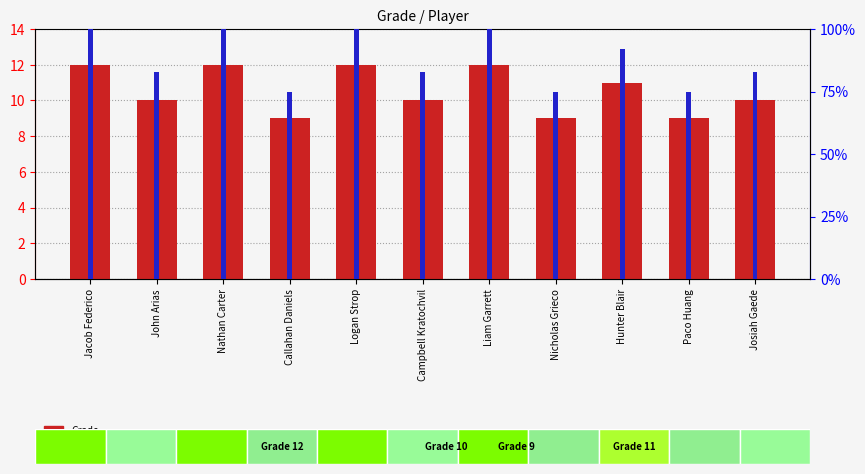

What is the difference between the maximum and minimum values in the Grade series?

3